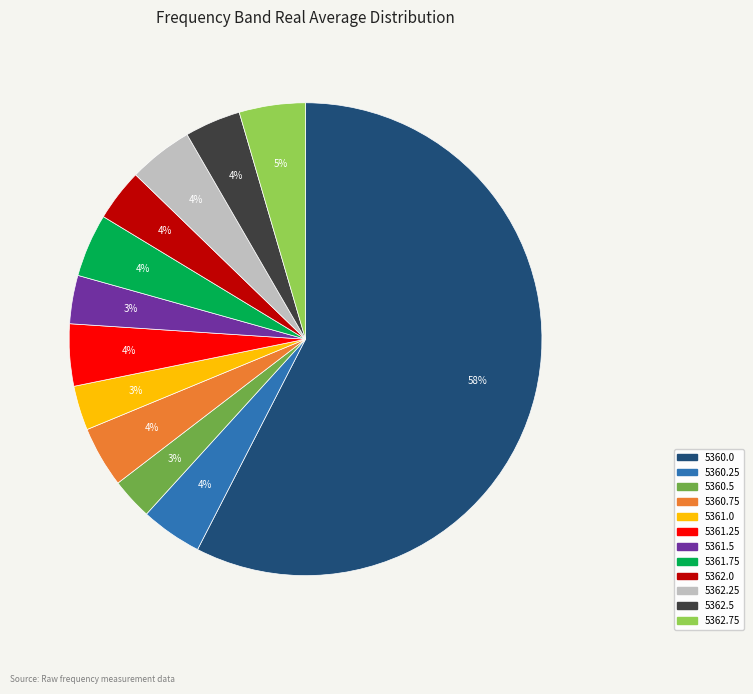

Which category has the biggest portion of the pie?

5360.0